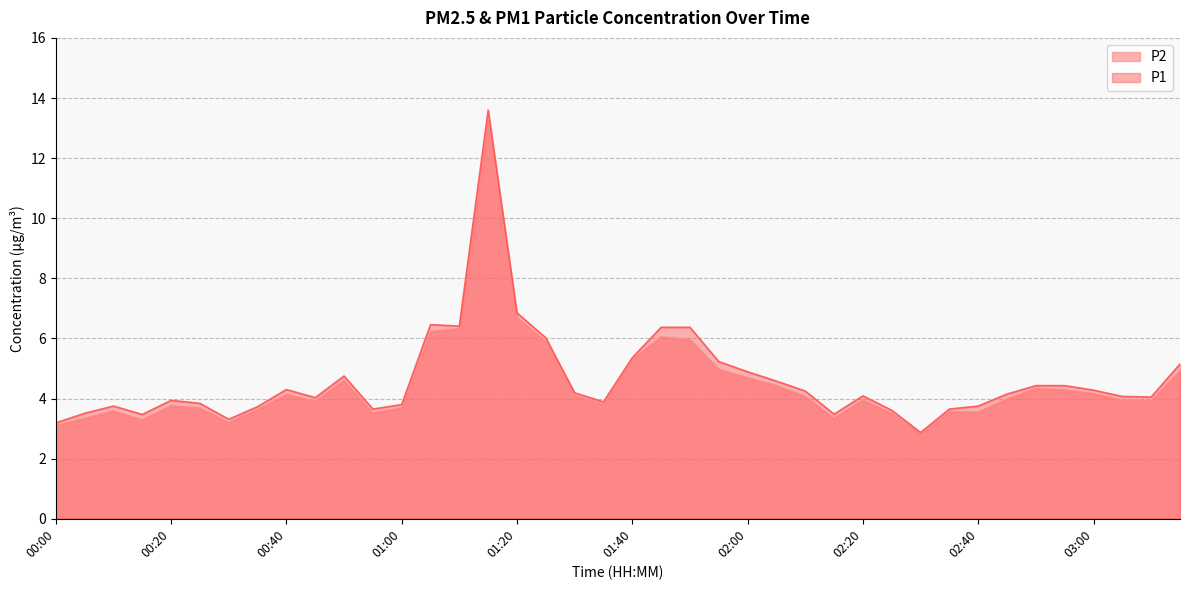

How many data points in P1 are less than 4?

16